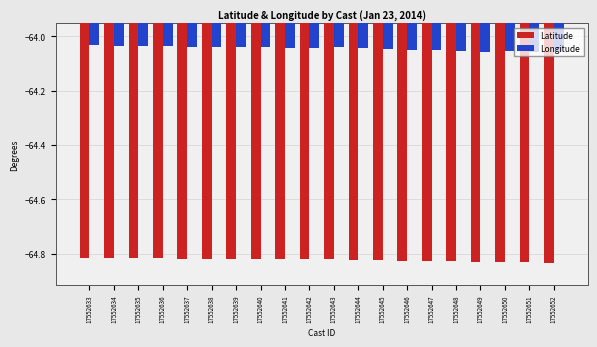

How many bars are there in total?

40